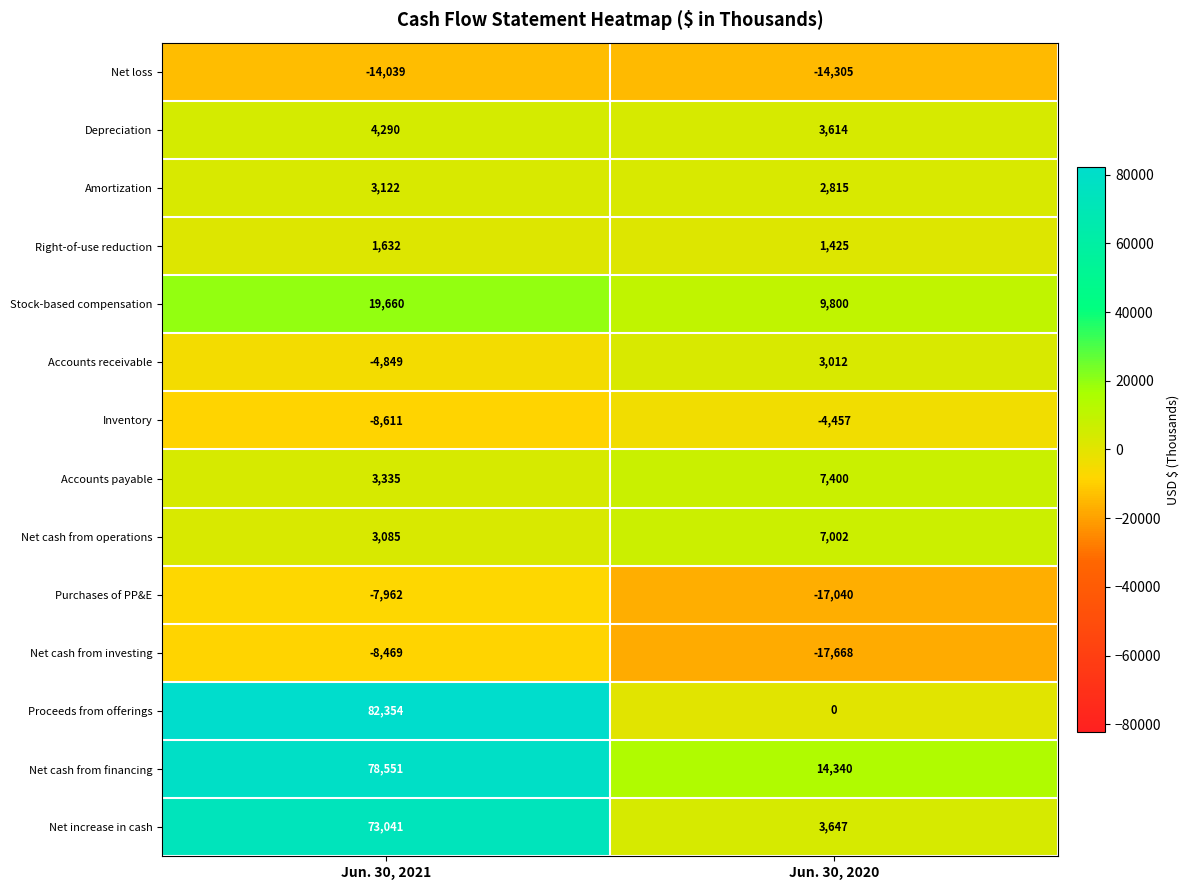

Which series has the largest range (max minus min)?

Proceeds from offerings